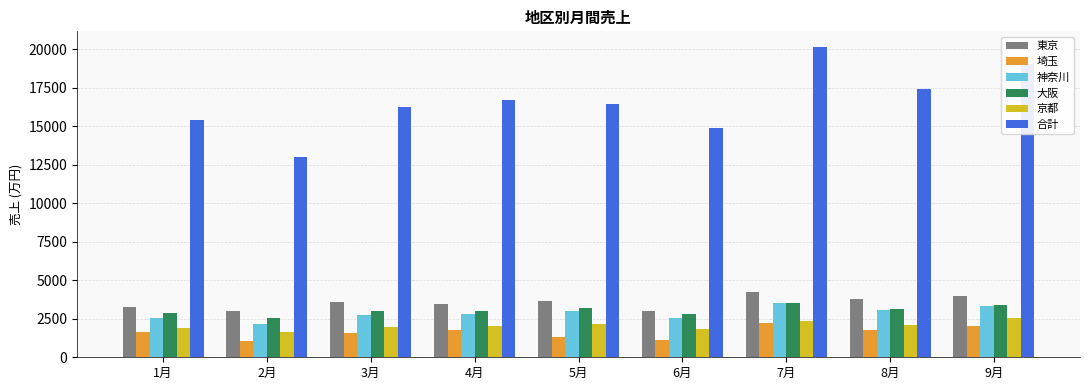

Which series has the widest spread of values?

合計